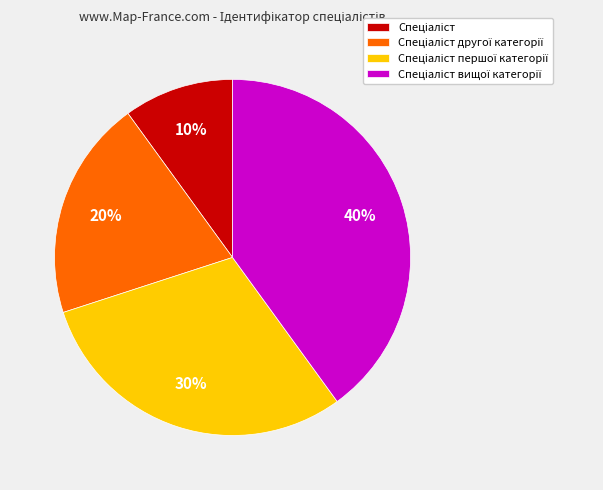

Does any single category account for the majority?

No